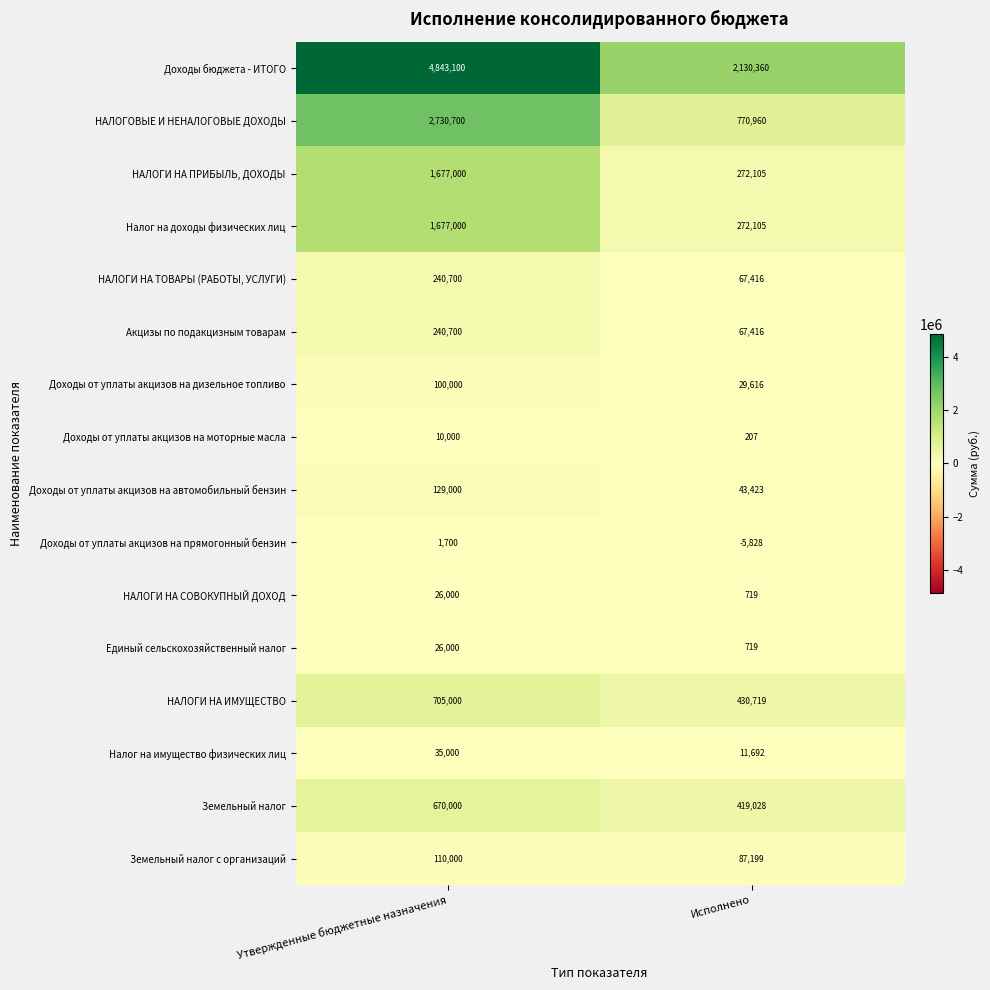

The Единый сельскохозяйственный налог series shows 719 at Исполнено. True or false?

True